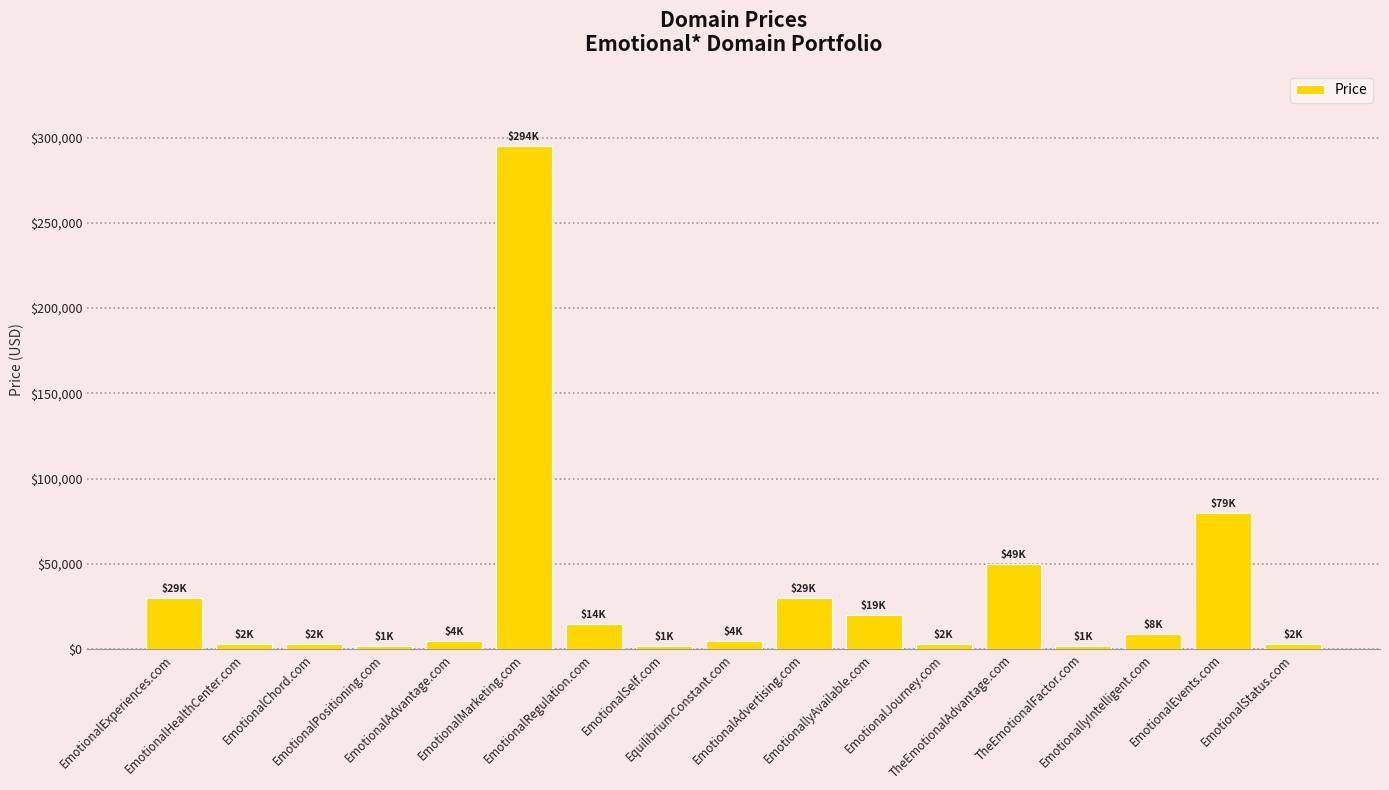

What is the difference between the maximum and minimum values?

293000